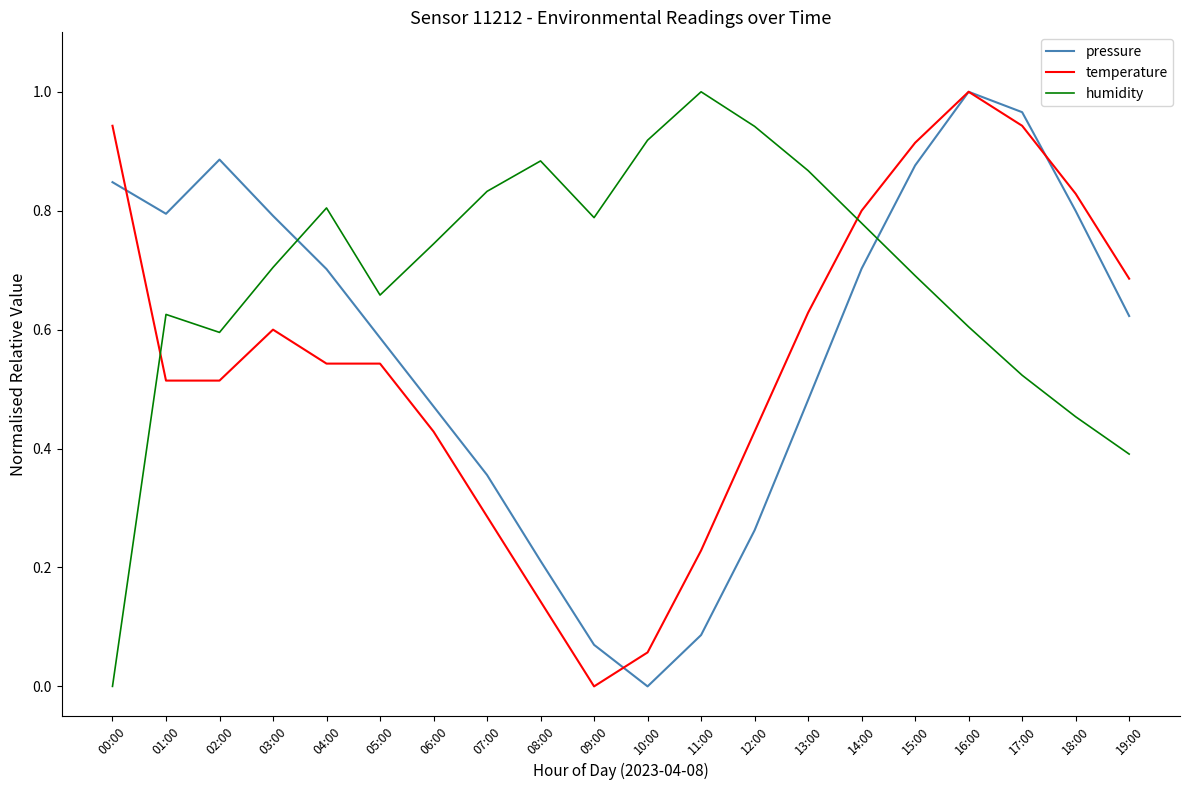

Between 02:00 and 12:00, which series saw the biggest shift?

pressure